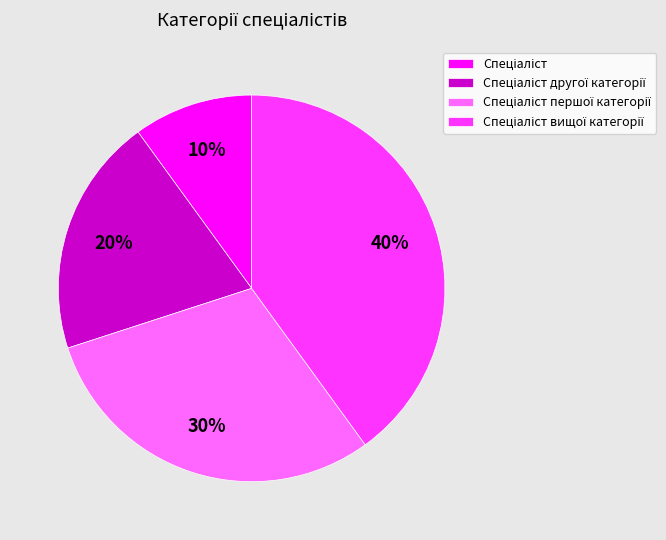

To the nearest percent, what is the average slice percentage?

25%